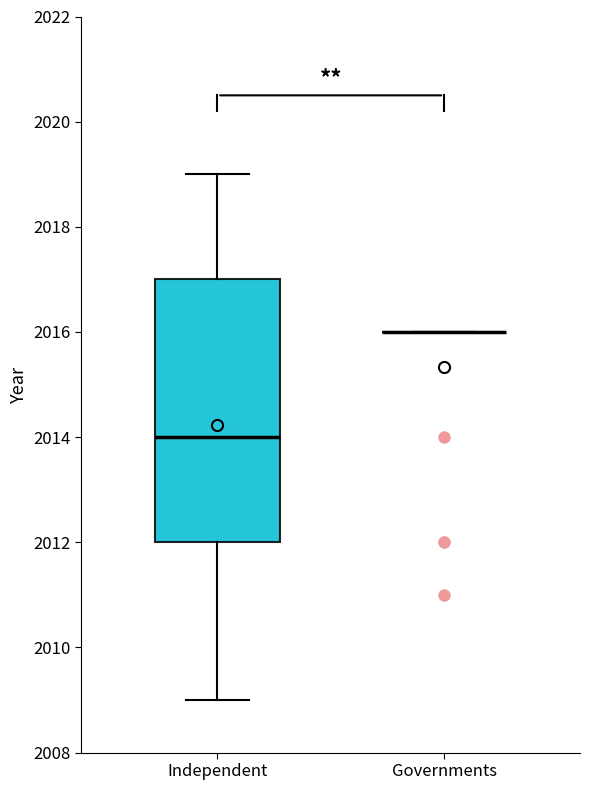

Which box is the tallest, from its lower edge to its upper edge?

Independent